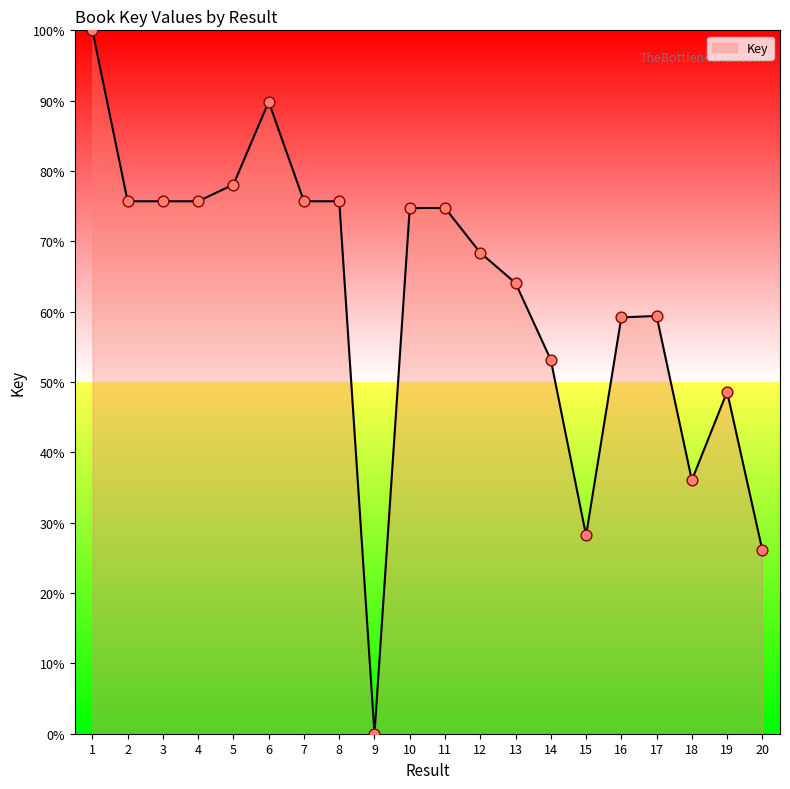

What is the change in value from 15 to 19?

+20.4